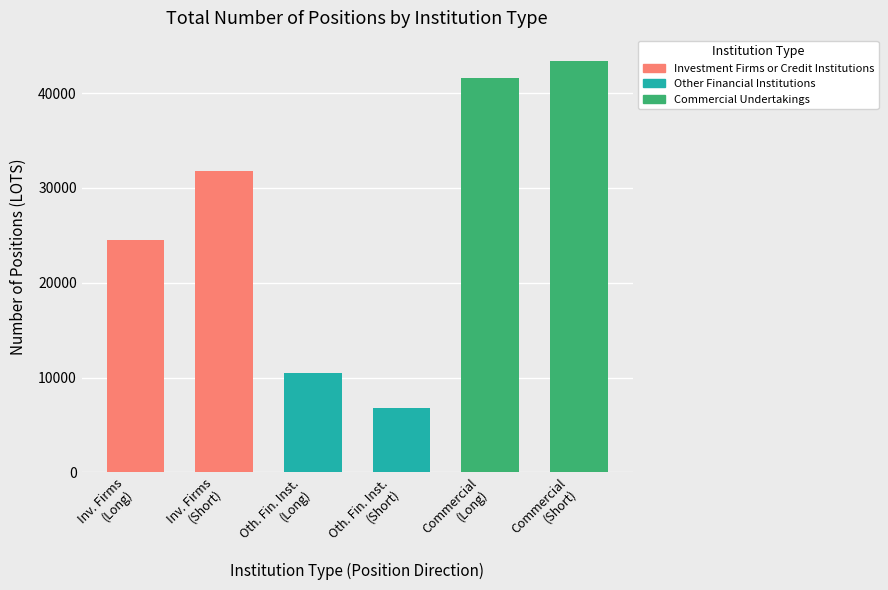

Reading left to right, transcribe all the data shown in this chart.

24559.9	31760.0	10493.4	6813.0	41649.9	43375.8